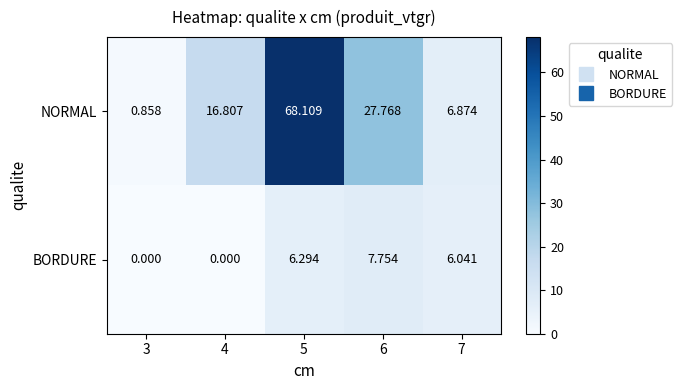

Rank the series by their average value, from highest to lowest.

NORMAL, BORDURE